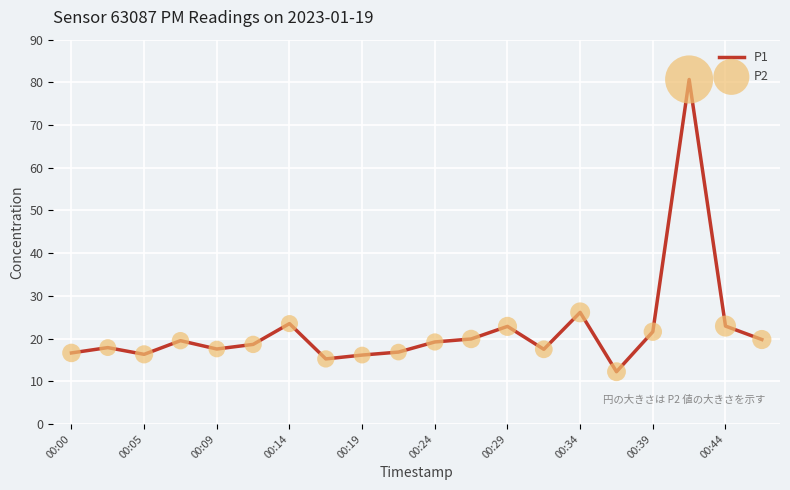

What is the smallest value displayed?

12.2